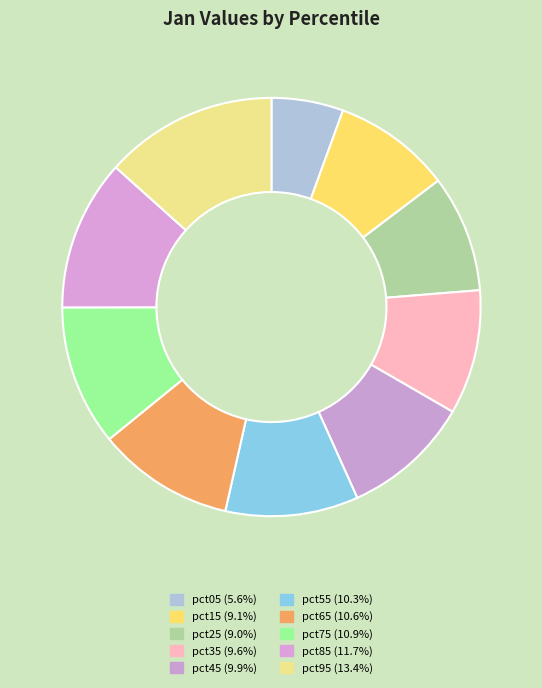

To the nearest percent, what percentage of the pie is pct15?

9%